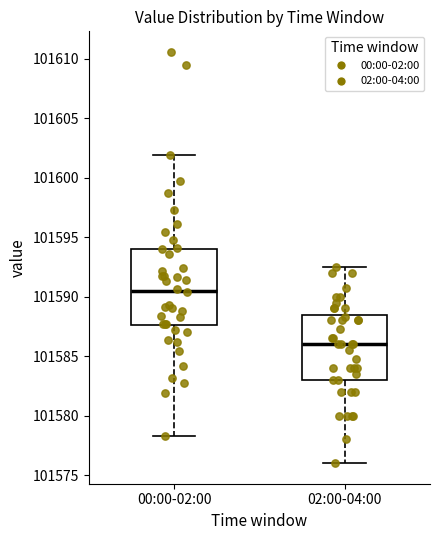

Reading left to right, read every box against the y-axis: the position of its median line, the range the box covers, and the ends of its whiskers. The values are not printed on the chart, so give them approximately, as read against the axis.

00:00-02:00: median 101590.5, box 101587.5 to 101594.0, whiskers 101578.5 to 101602.0
02:00-04:00: median 101586.0, box 101583.0 to 101588.5, whiskers 101576.0 to 101592.5